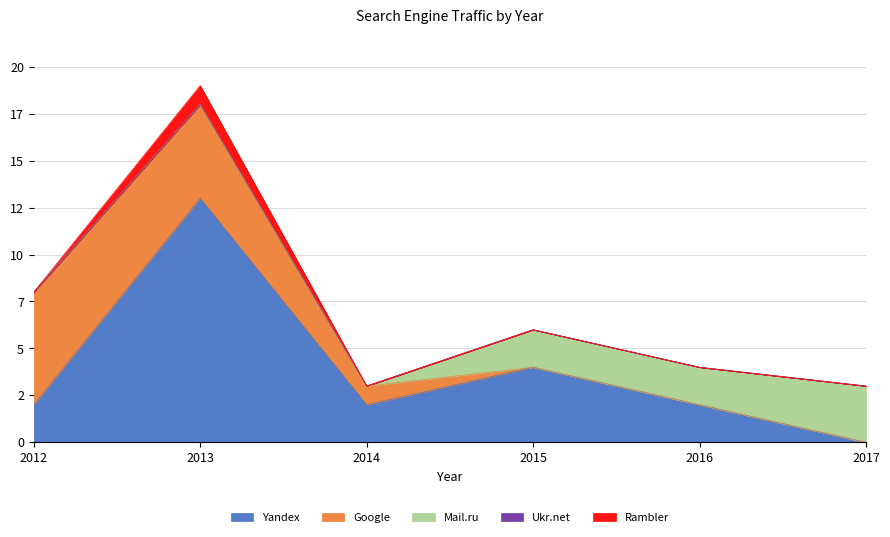

What is the difference between the second highest and second lowest values in the Google series?

5